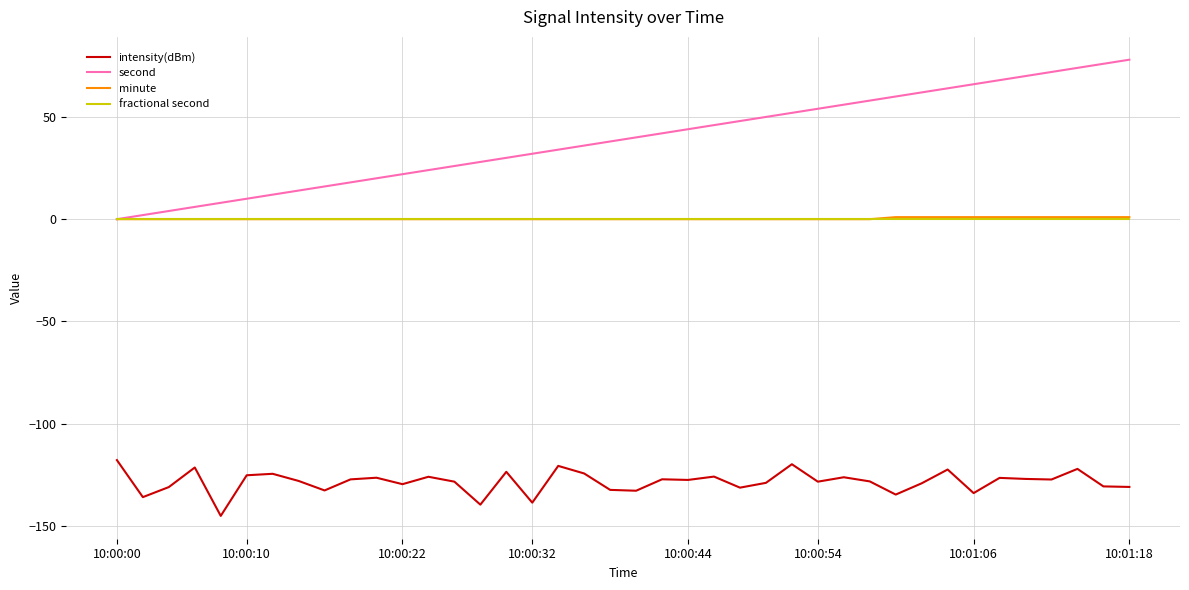

How many distinct data groups are displayed?

4